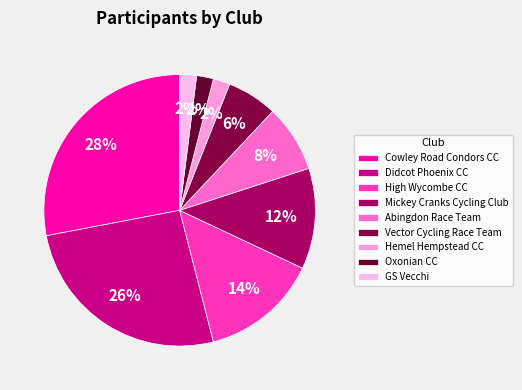

Which has a higher value, Abingdon Race Team or High Wycombe CC?

High Wycombe CC